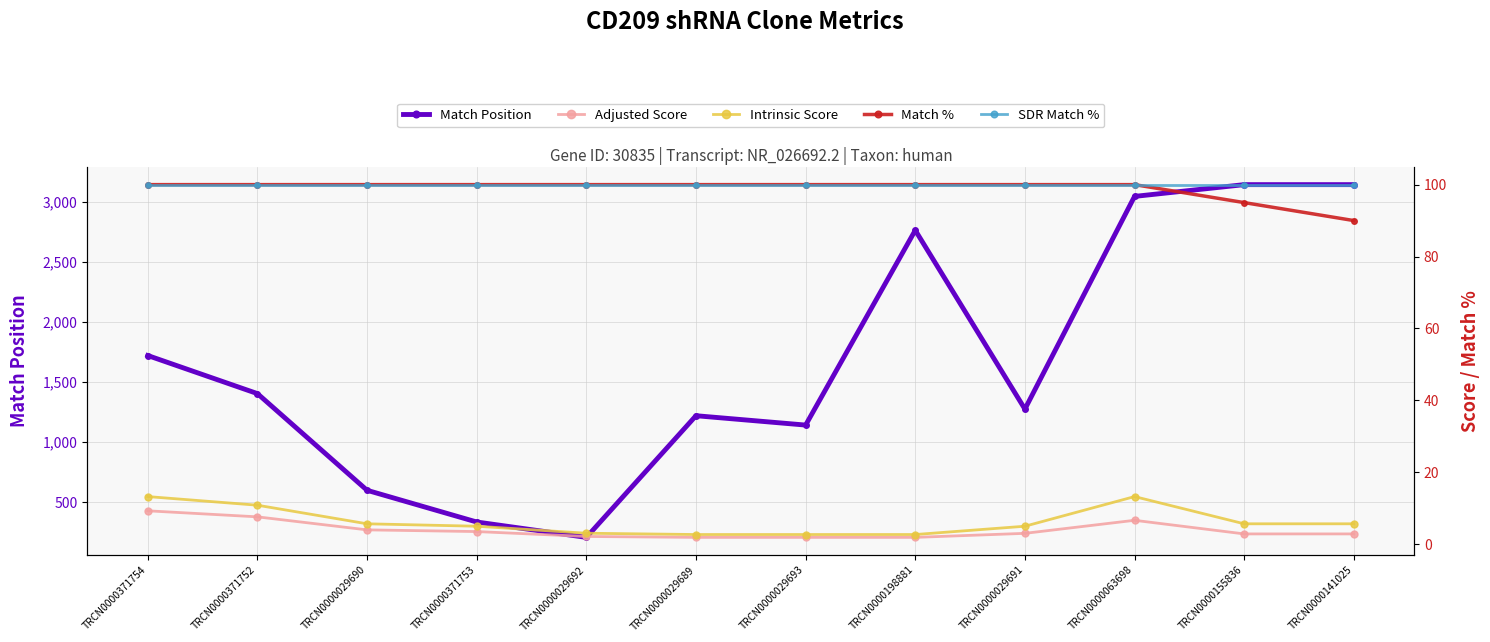

How many interior local valleys does the Match Position series have?

3